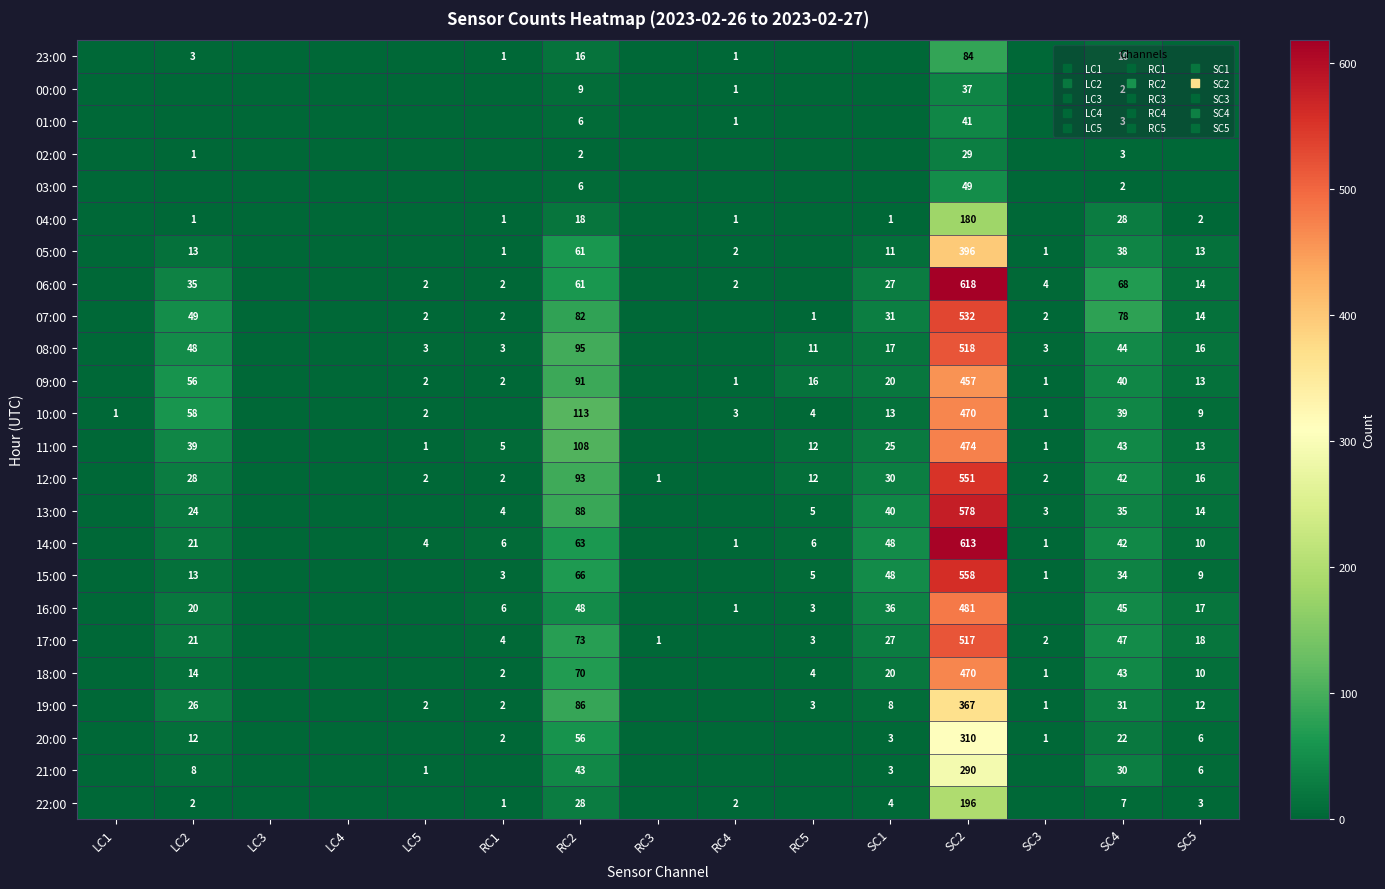

Where is 17:00 nearest to the value 258?

RC2